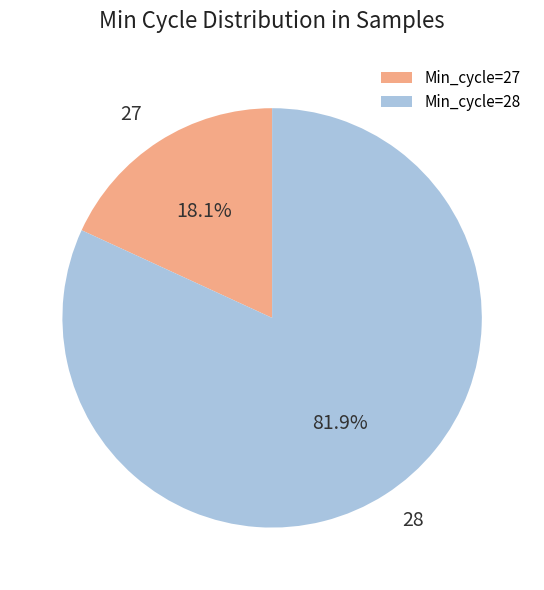

Approximately how many times larger is the value at 28 compared to 27?

4.5